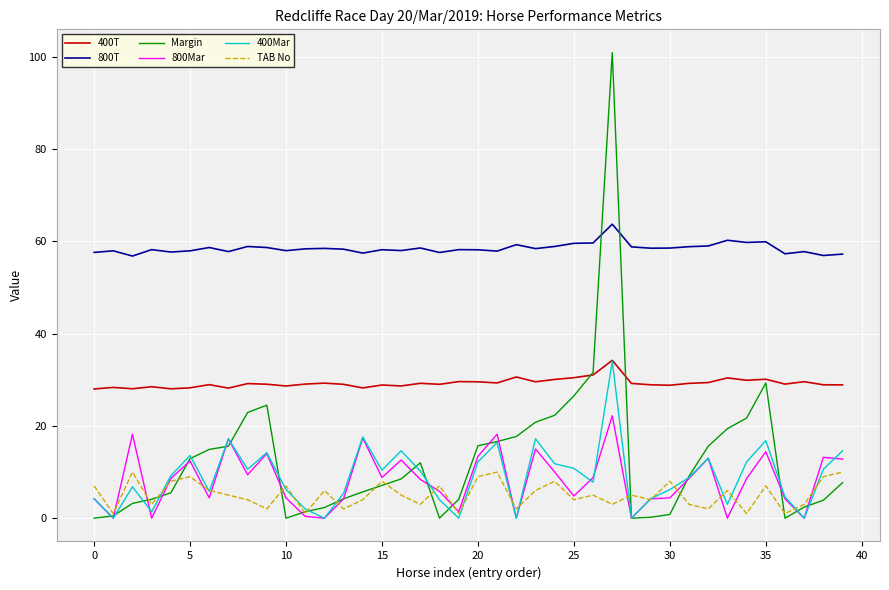

Which series has the largest range (max minus min)?

Margin